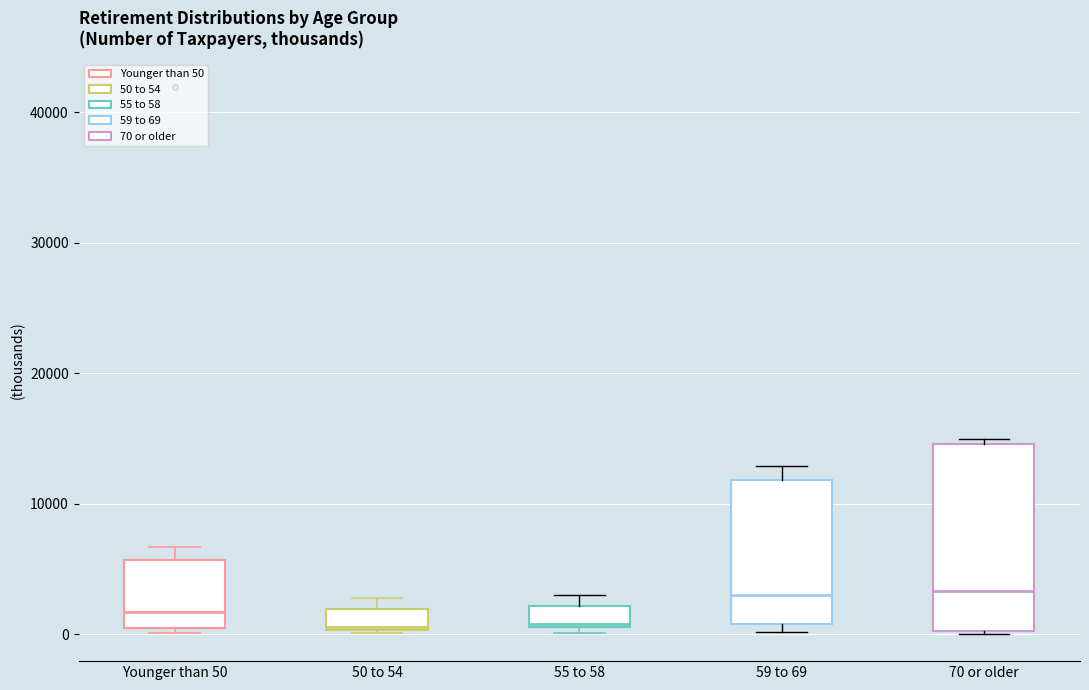

Reading left to right, read every box against the y-axis: the position of its median line, the range the box covers, and the ends of its whiskers. The values are not printed on the chart, so give them approximately, as read against the axis.

Younger than 50: median 2000, box 0 to 6000, whiskers 0 (just below the box's lower edge) to 7000
50 to 54: median 1000, box 0 to 2000, whiskers 0 to 3000
55 to 58: median 1000, box 1000 to 2000, whiskers 0 to 3000
59 to 69: median 3000, box 1000 to 12000, whiskers 0 to 13000
70 or older: median 3000, box 0 to 15000, whiskers 0 to 15000 (just above the box's upper edge)